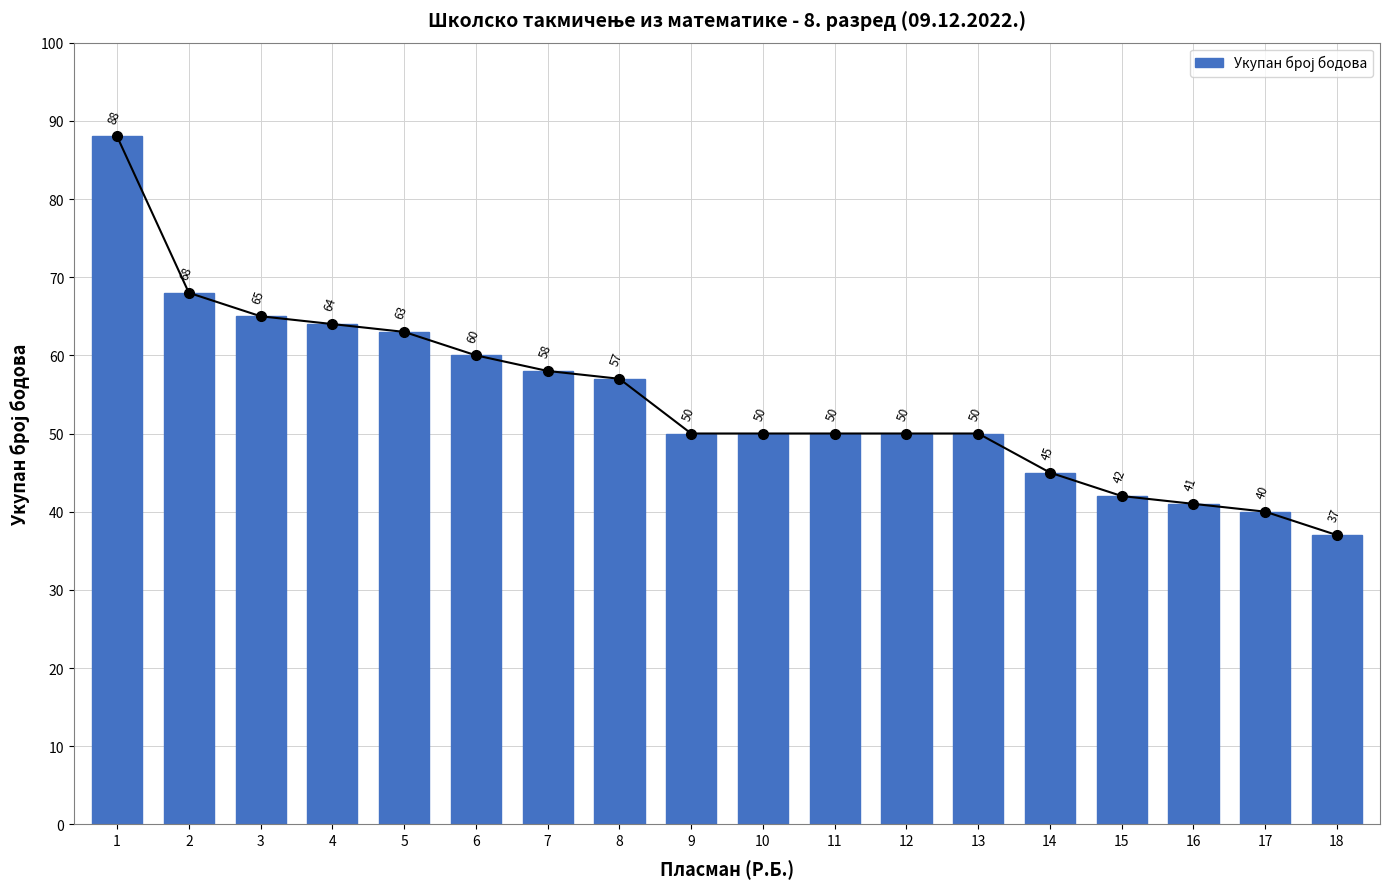

True or false: the data shows 66 at 18.

False